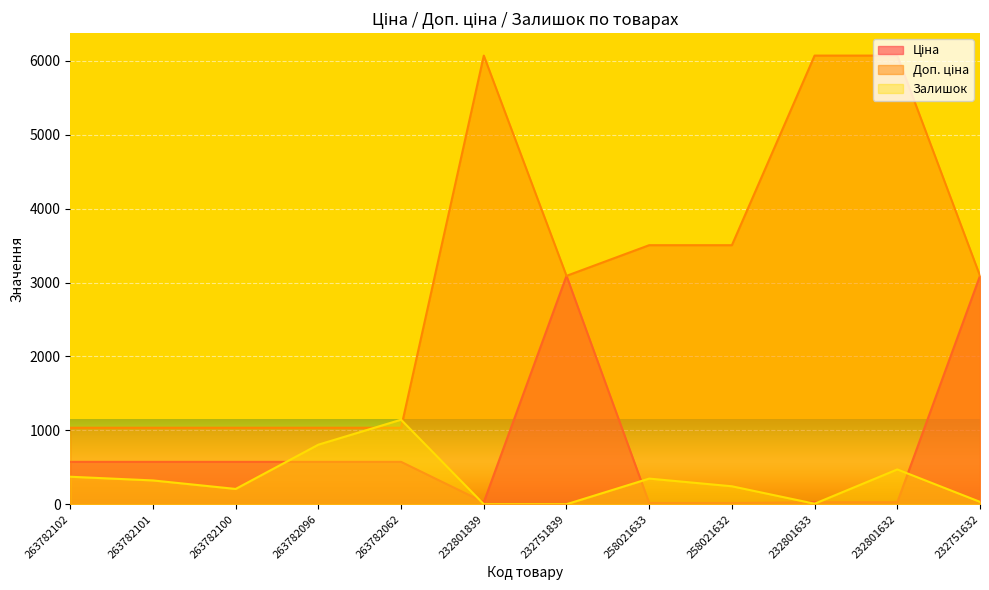

What position from the right is 232801633?

3